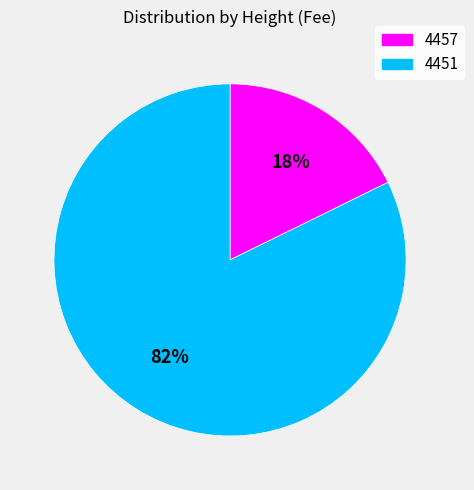

How many segments does this pie chart have?

2